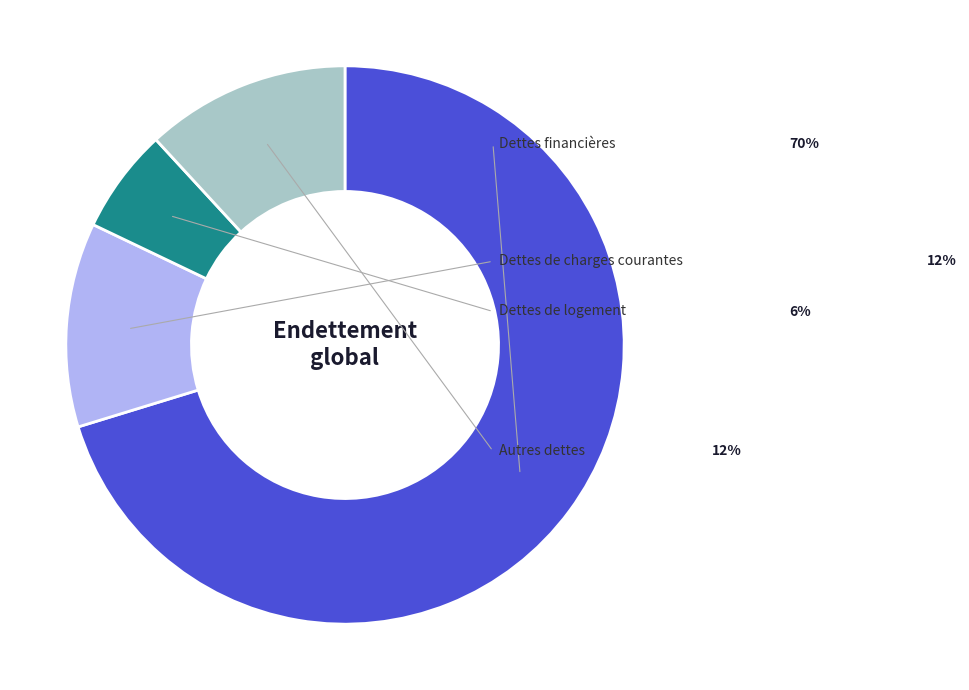

How many slices are in this pie chart?

4